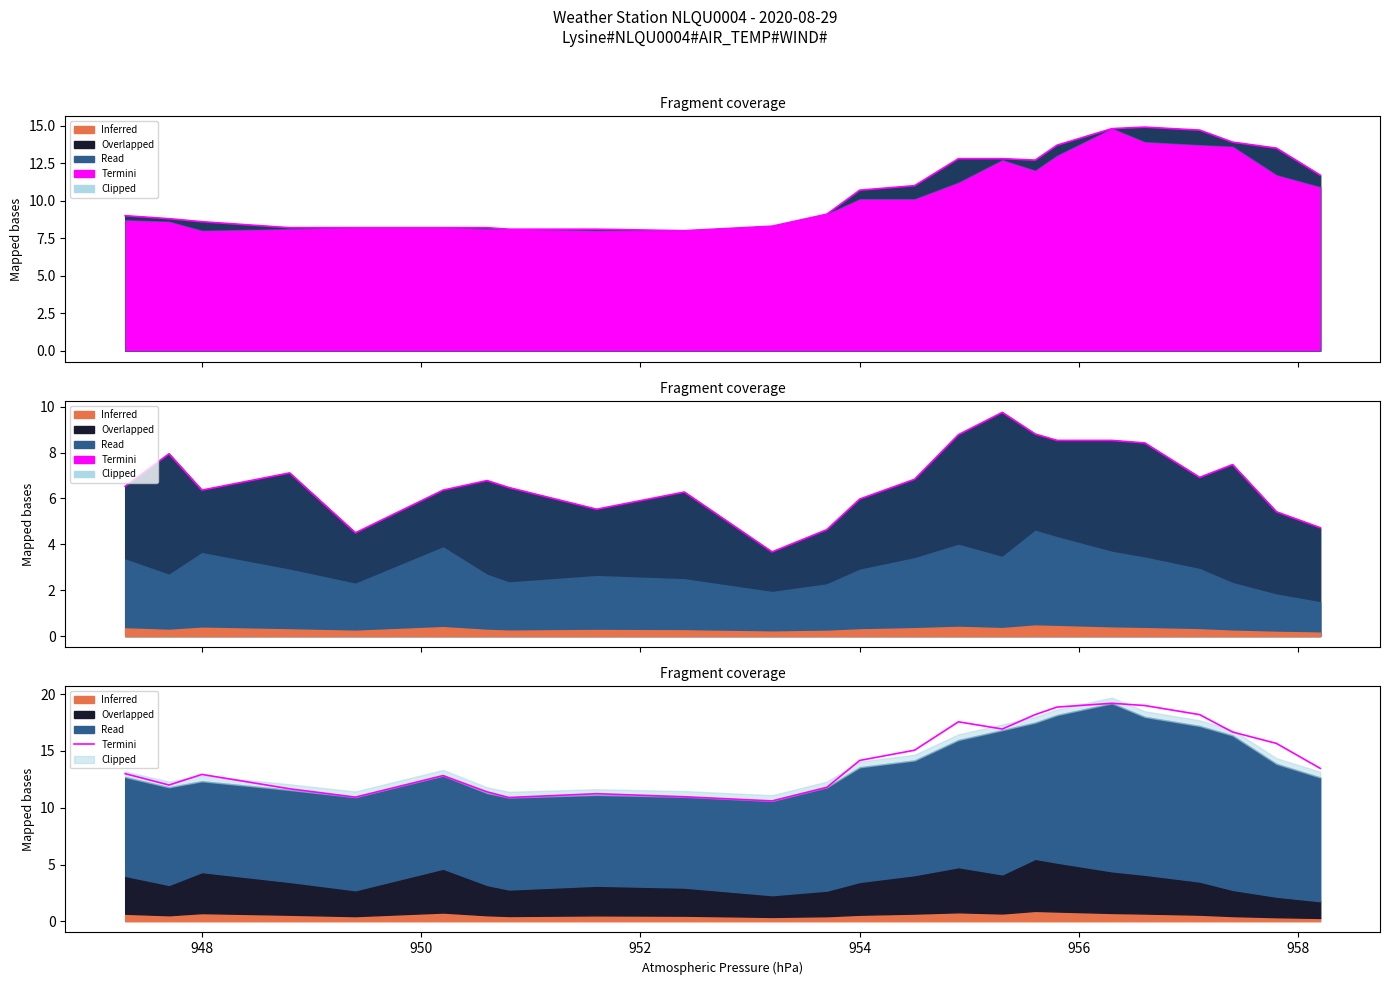

True or false: the data shows 12.9 at 948.

True